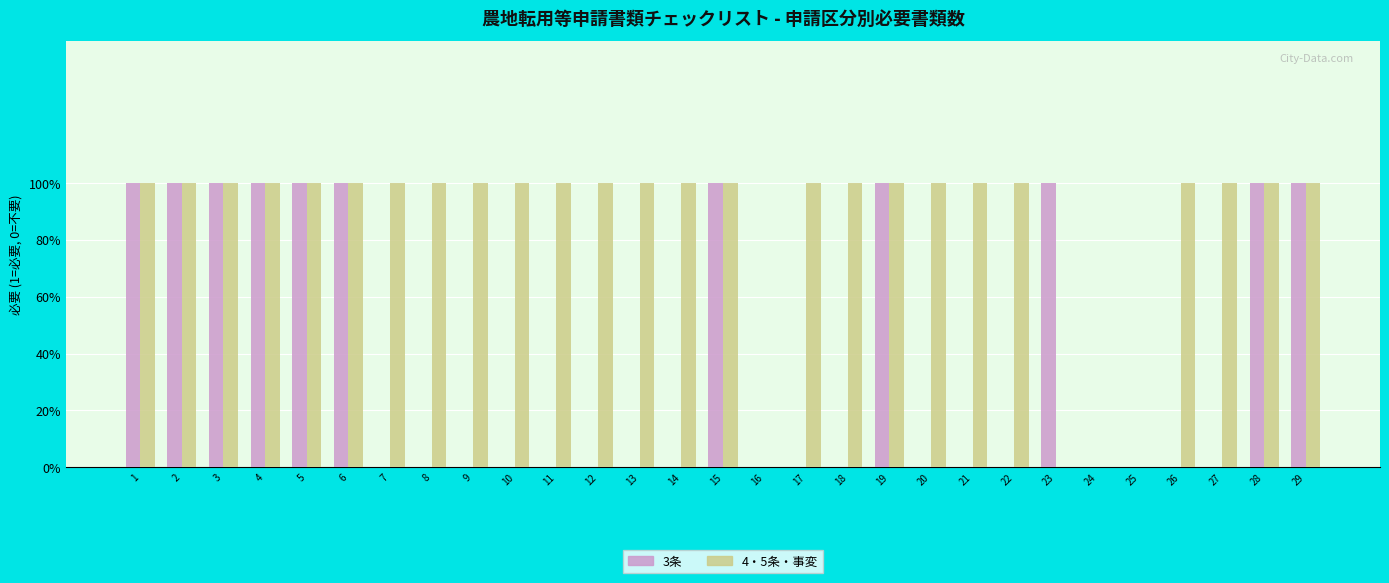

List the series in order of their peak value, highest first.

3条, 4・5条・事変